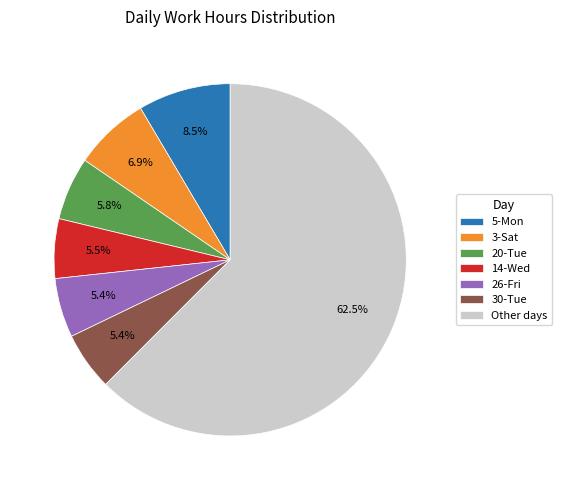

Which has a higher value, Other days or 3-Sat?

Other days